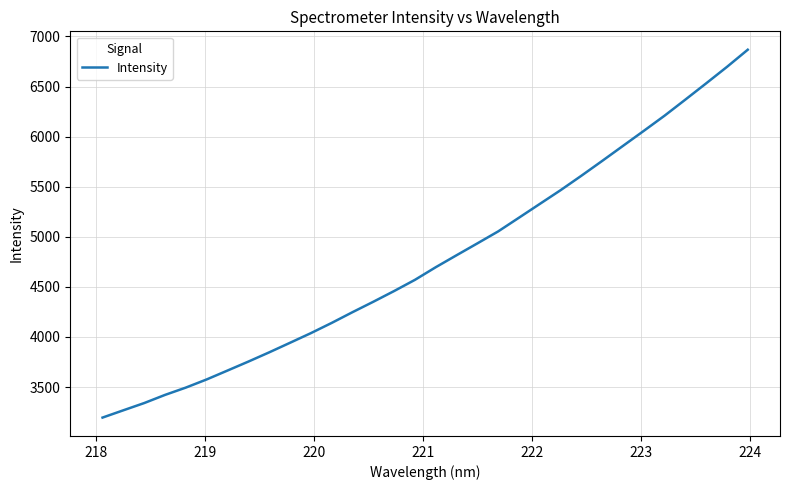

What is the minimum value shown in the chart?

3195.1